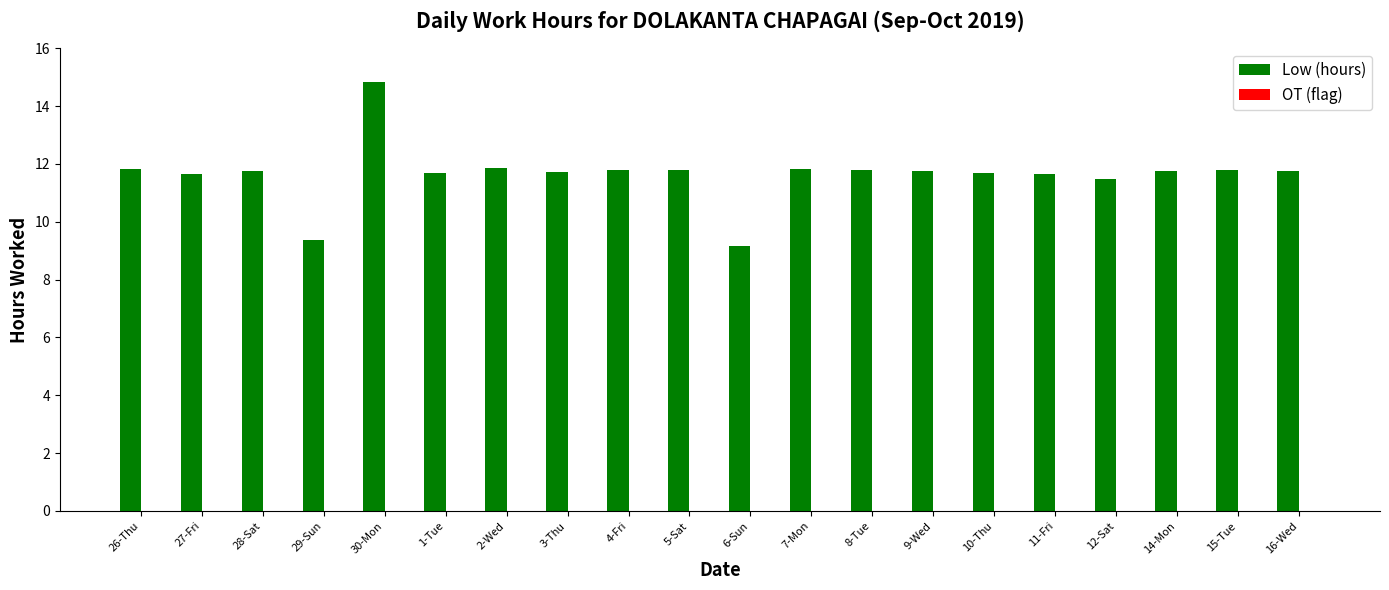

Where does the data first go above 11?

26-Thu